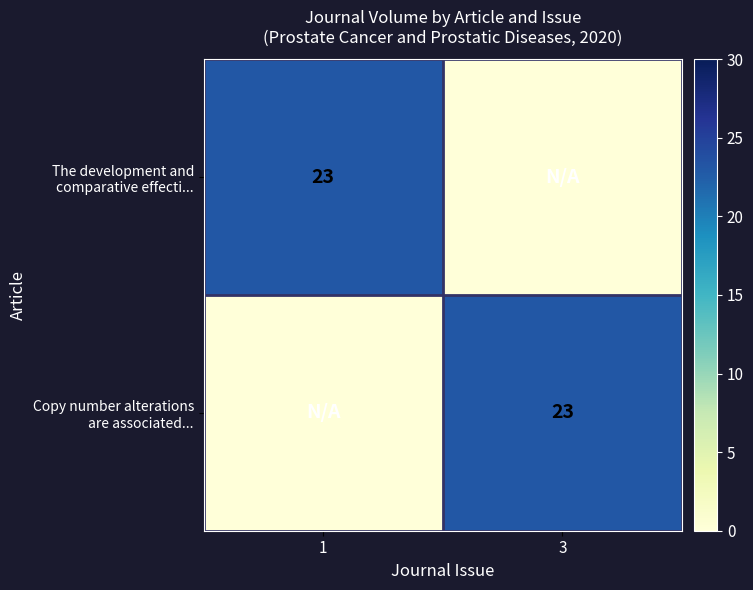

Is the value of The development and comparative effecti... at 1 greater than the value of Copy number alterations are associated... at 1?

Yes